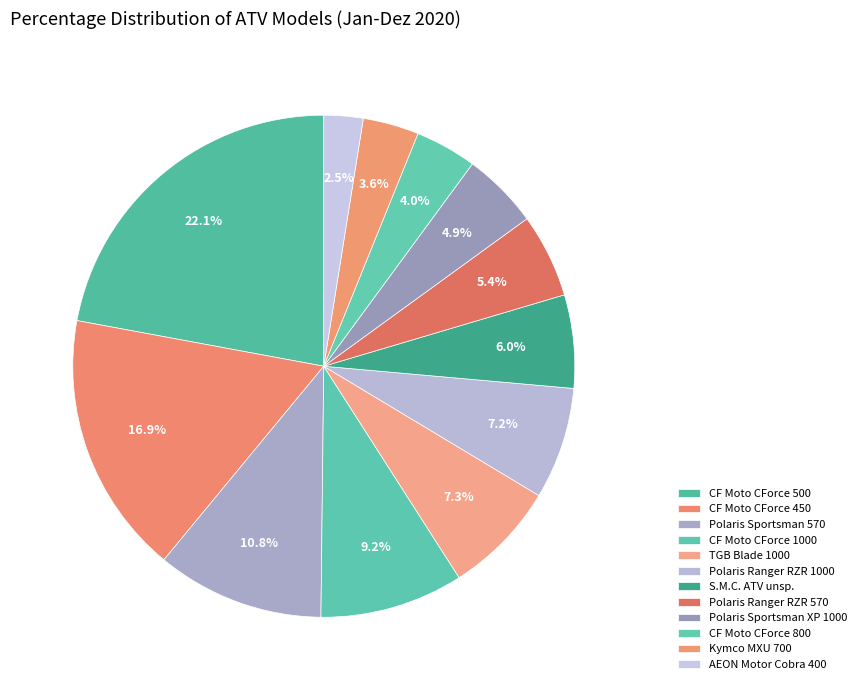

True or false: Polaris Ranger RZR 570 accounts for 19% of the total.

False